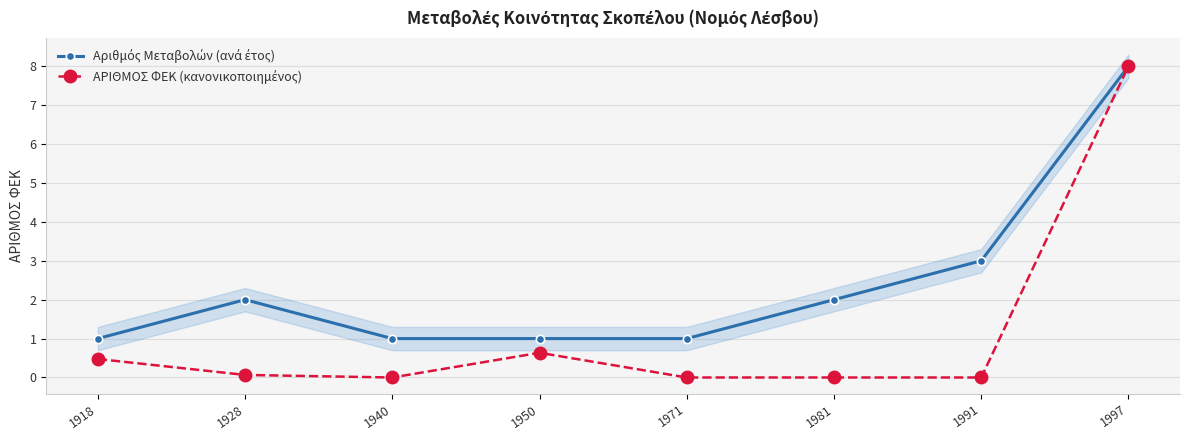

What is the highest value of the Αριθμός Μεταβολών (ανά έτος) series?

8.0